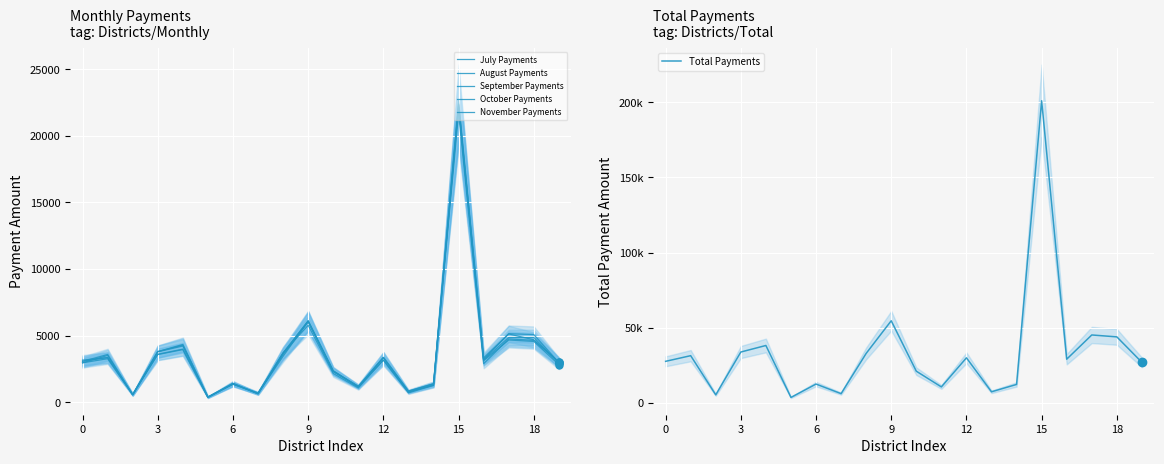

What is the value of the Total Payments point at the 6th from the left?

3496